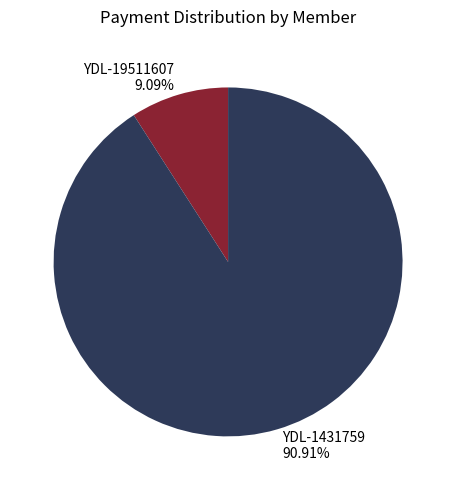

The YDL-1431759 slice represents 91% of the pie. True or false?

True